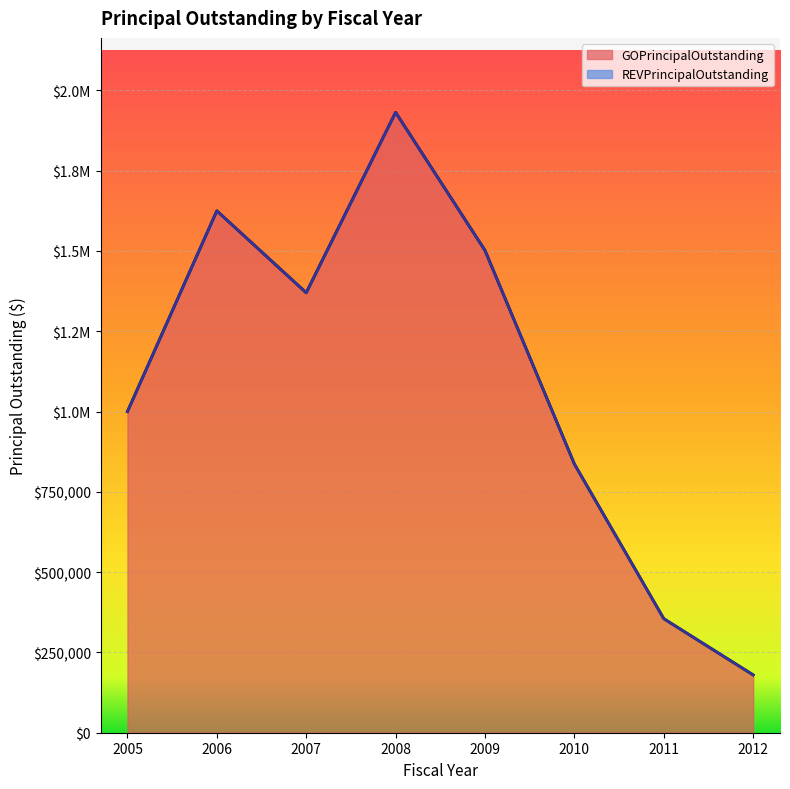

True or false: the data shows 836695 at 2010.

True